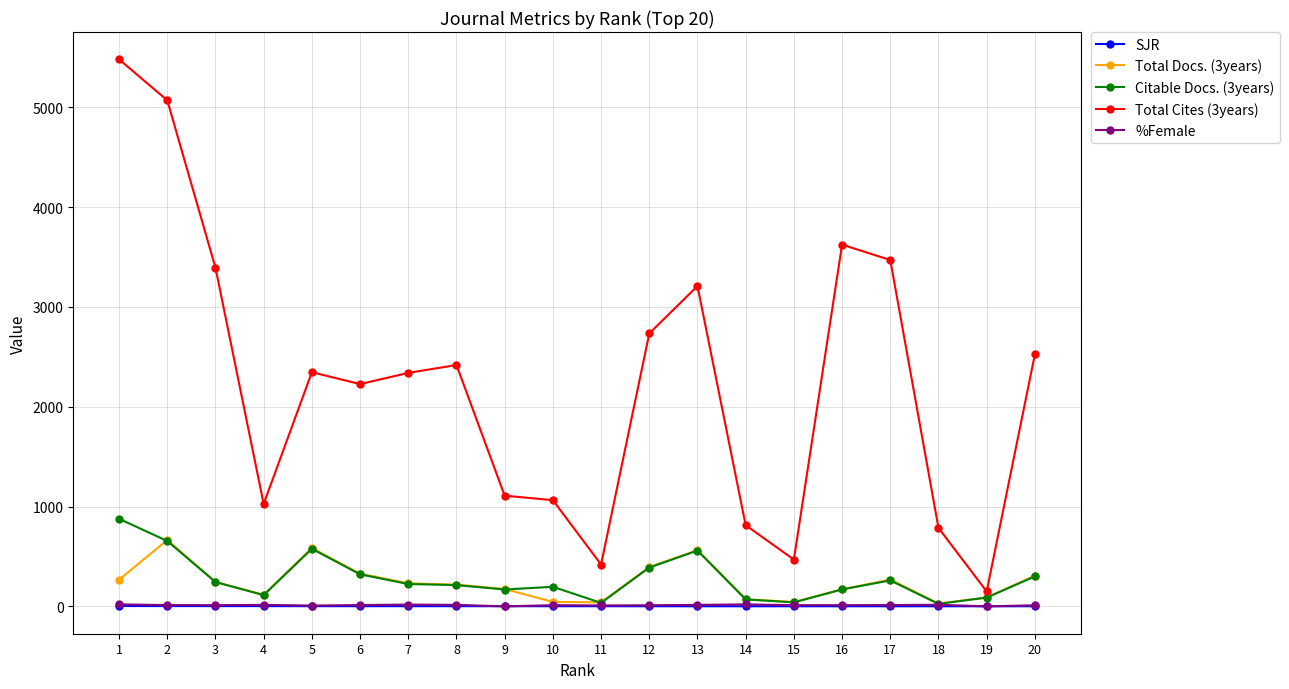

Is the value of Total Docs. (3years) at 12 greater than the value of Citable Docs. (3years) at 3?

Yes